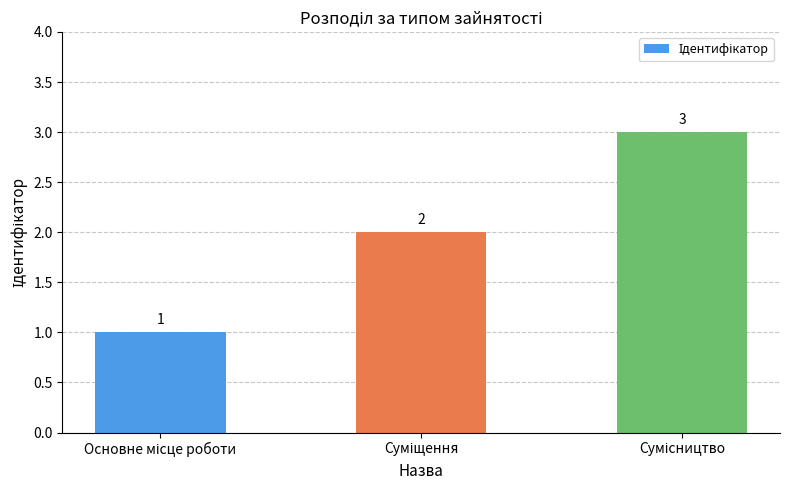

How many values are between 1 and 3?

3